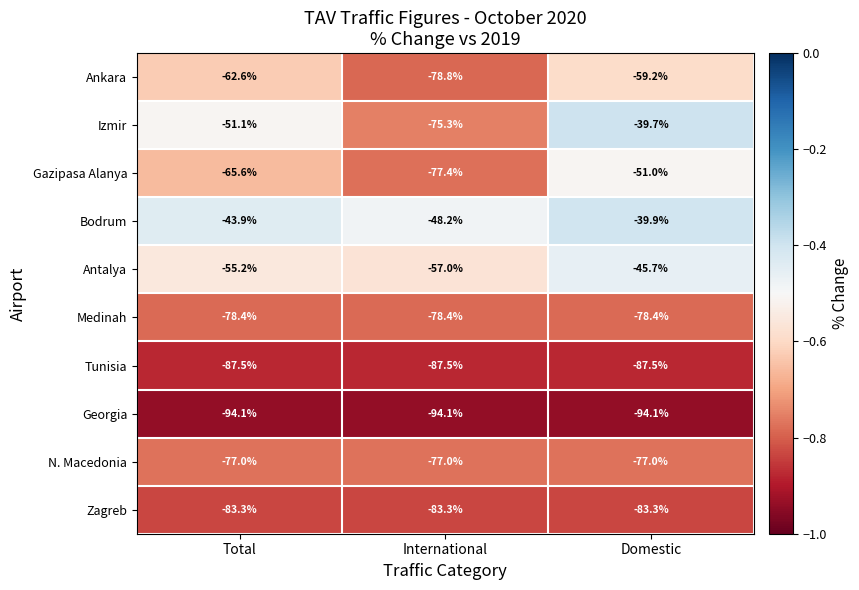

At International, list the series in order from largest to smallest.

Bodrum, Antalya, Izmir, N. Macedonia, Gazipasa Alanya, Medinah, Ankara, Zagreb, Tunisia, Georgia